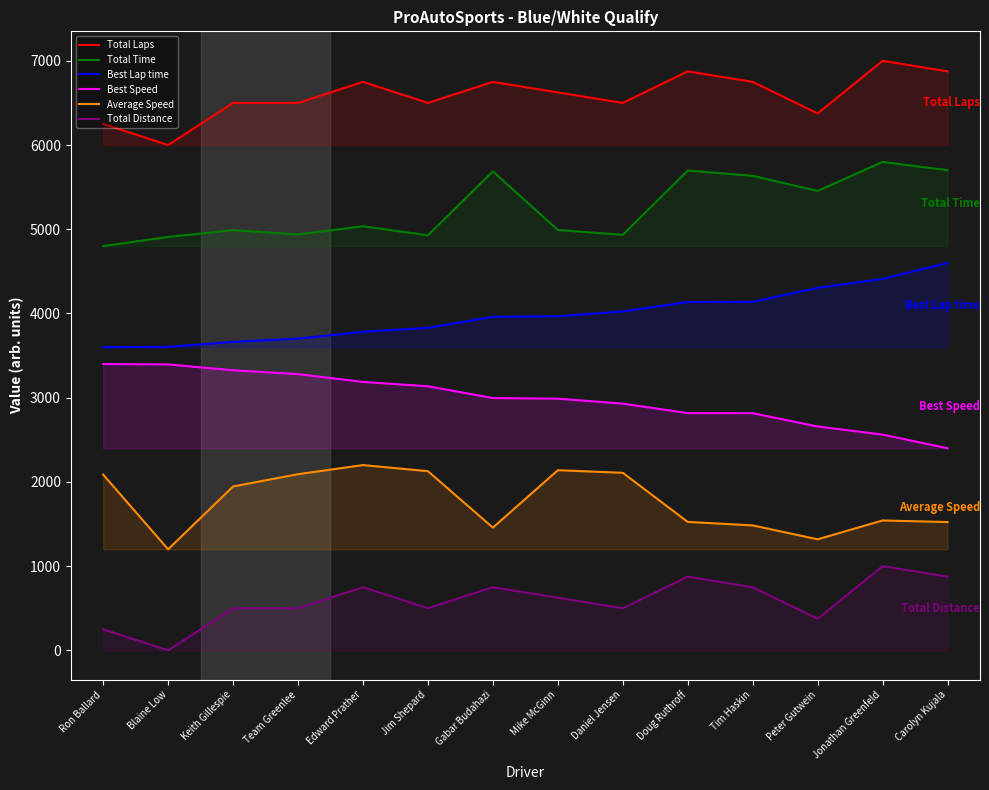

What are all the series names shown in the legend?

Total Laps, Total Time, Best Lap time, Best Speed, Average Speed, Total Distance